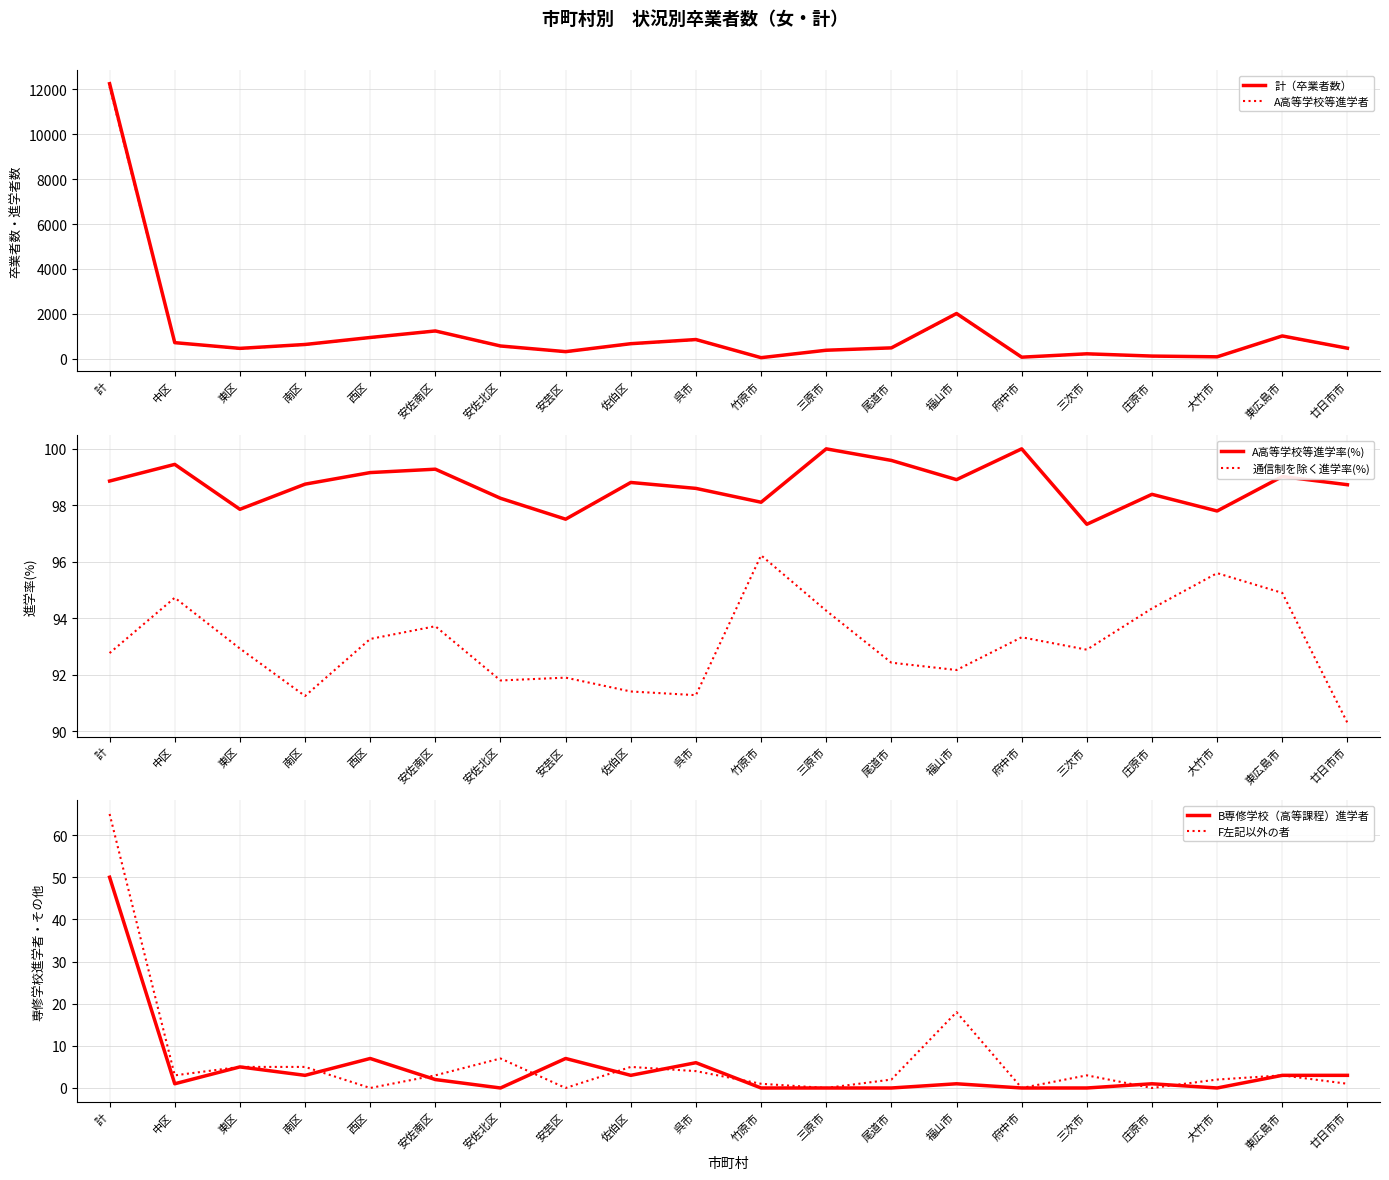

Which has a higher value, 安佐北区 or 呉市?

呉市